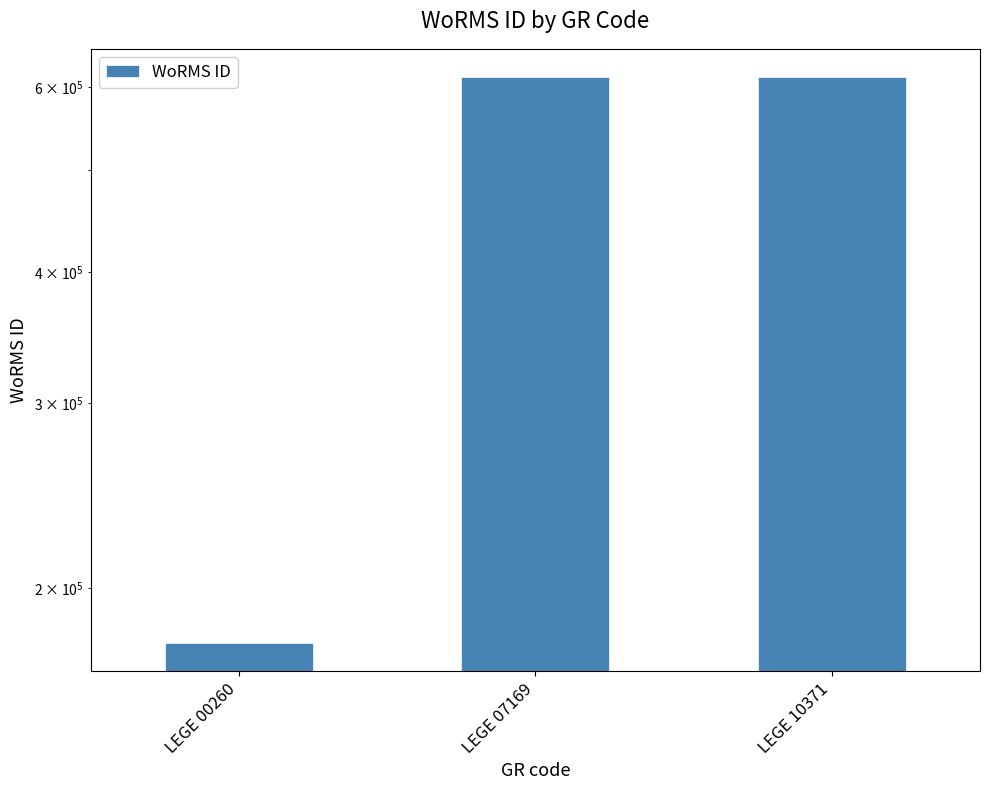

How many values are between 177592 and 613596?

3